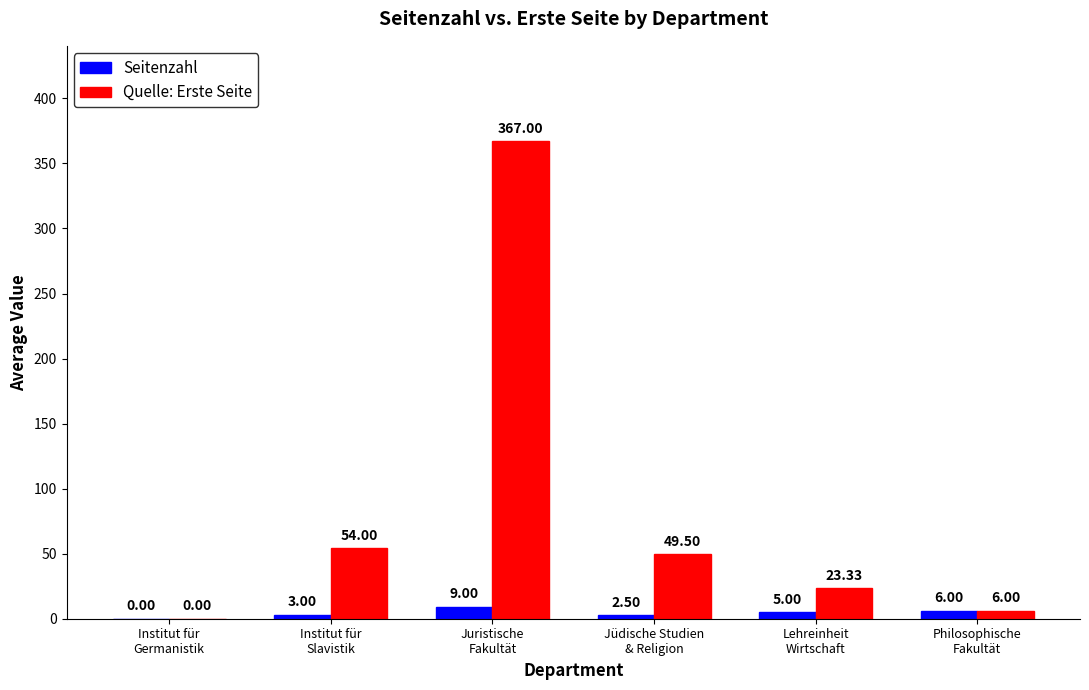

What is the sum of all Quelle: Erste Seite values?

499.8